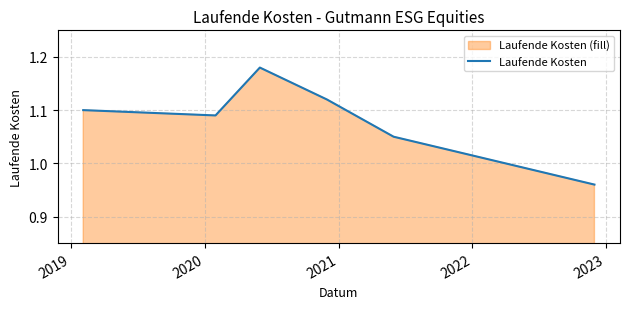

How many interior local peaks (higher than both neighbors) does the data have?

1